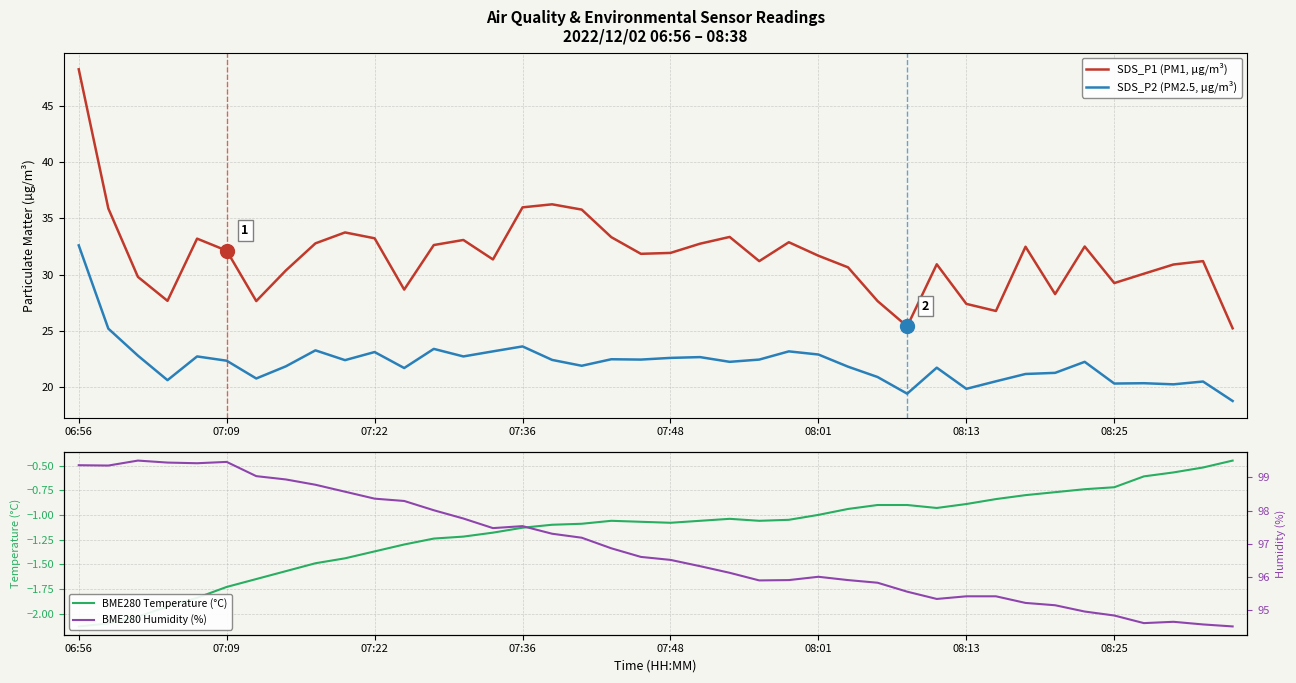

Is it true that SDS_P2 (PM2.5, µg/m³) equals 34.4 at 07:36?

False